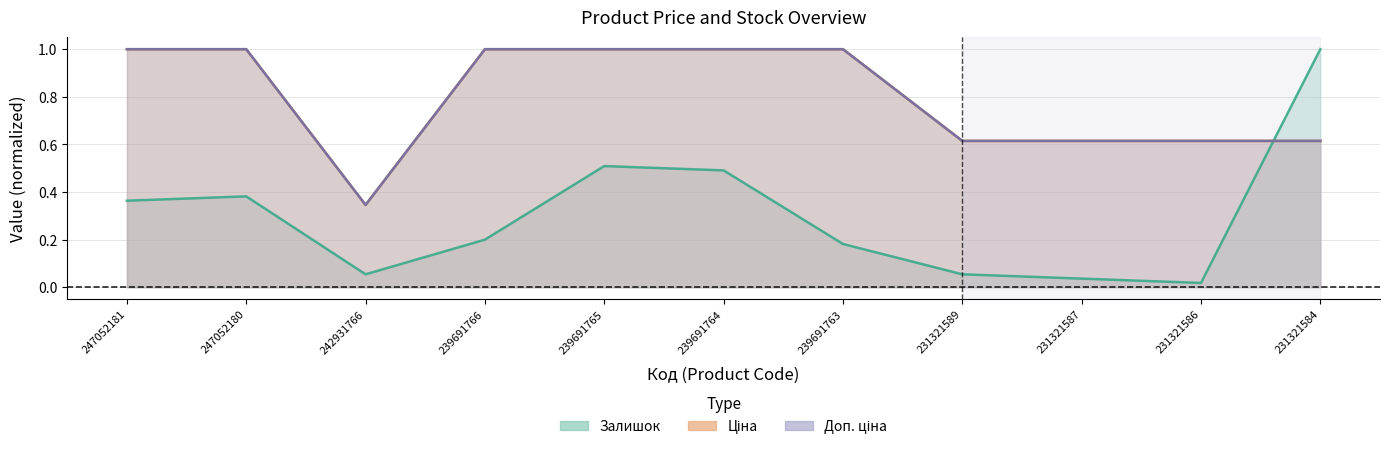

What is the sum of the Доп. ціна values at 231321587 and 239691766?

1.6